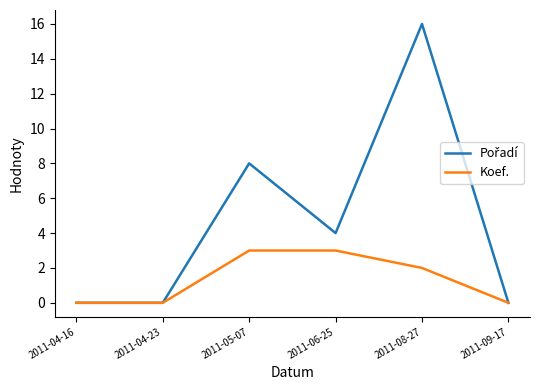

What position from the right is 2011-06-25?

3